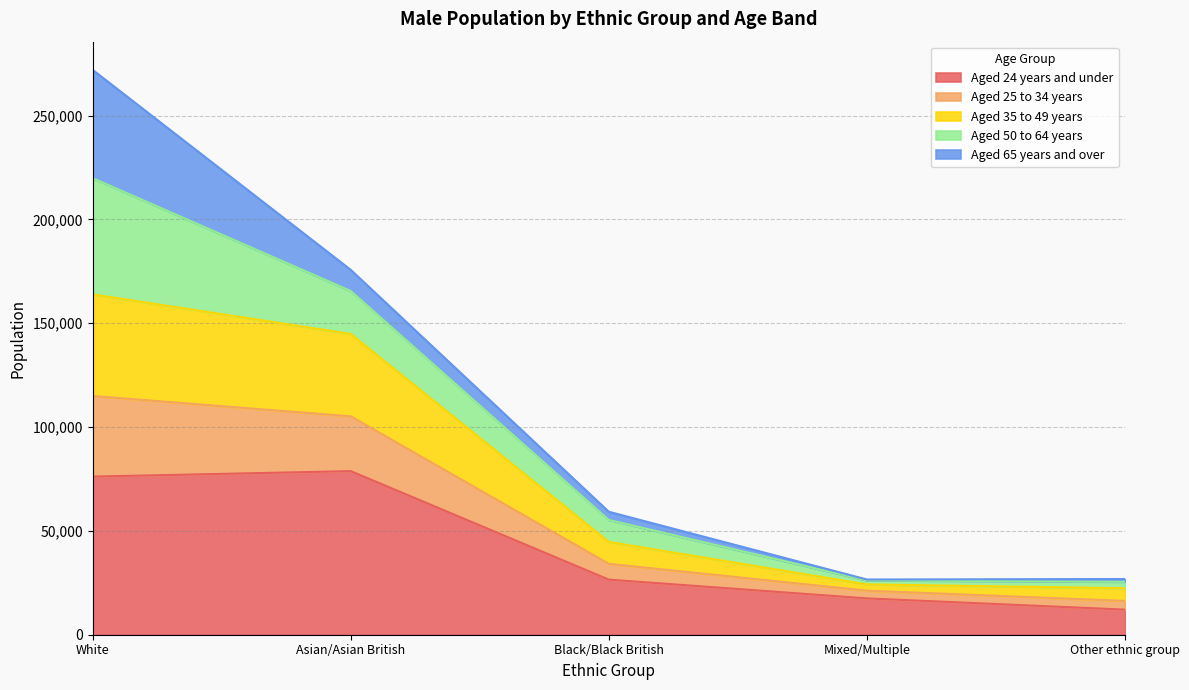

True or false: Aged 25 to 34 years and Aged 35 to 49 years intersect in this chart.

False